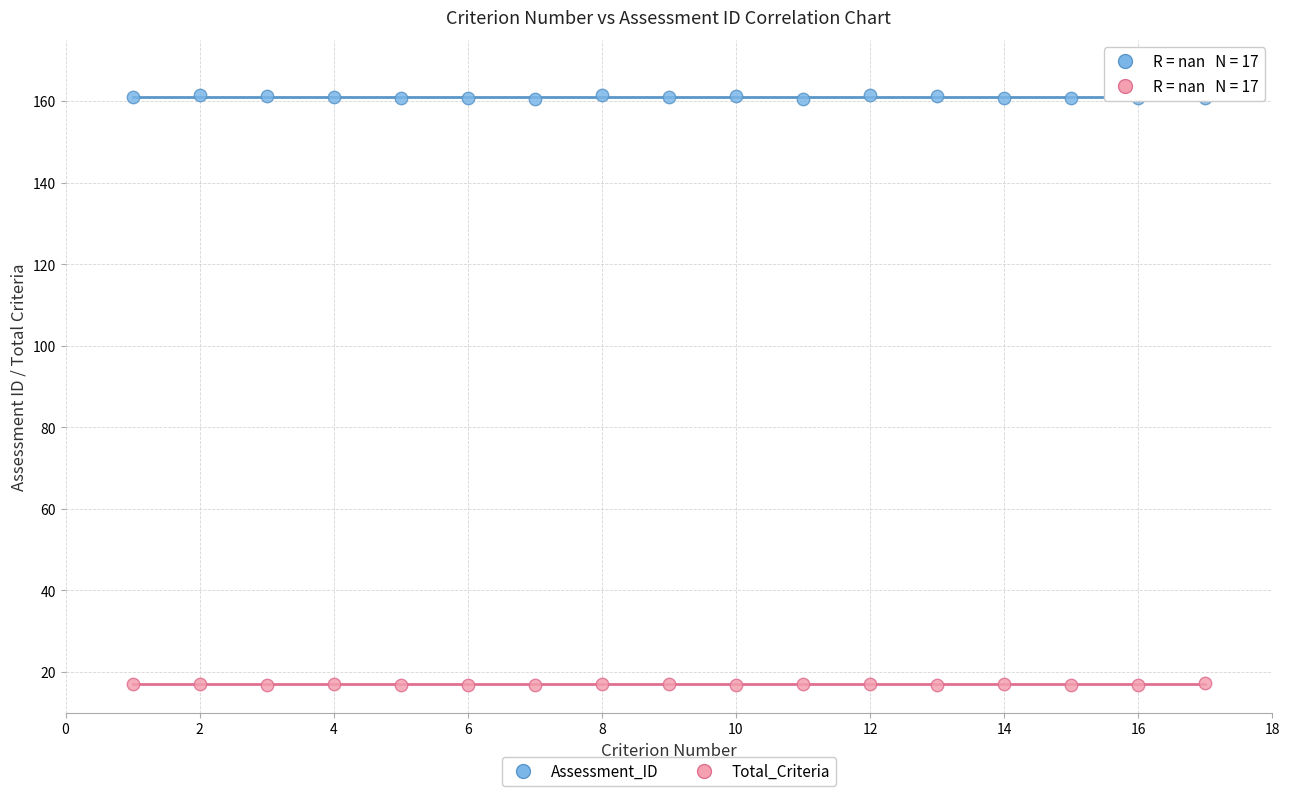

Which series reaches the maximum Y coordinate?

Assessment_ID